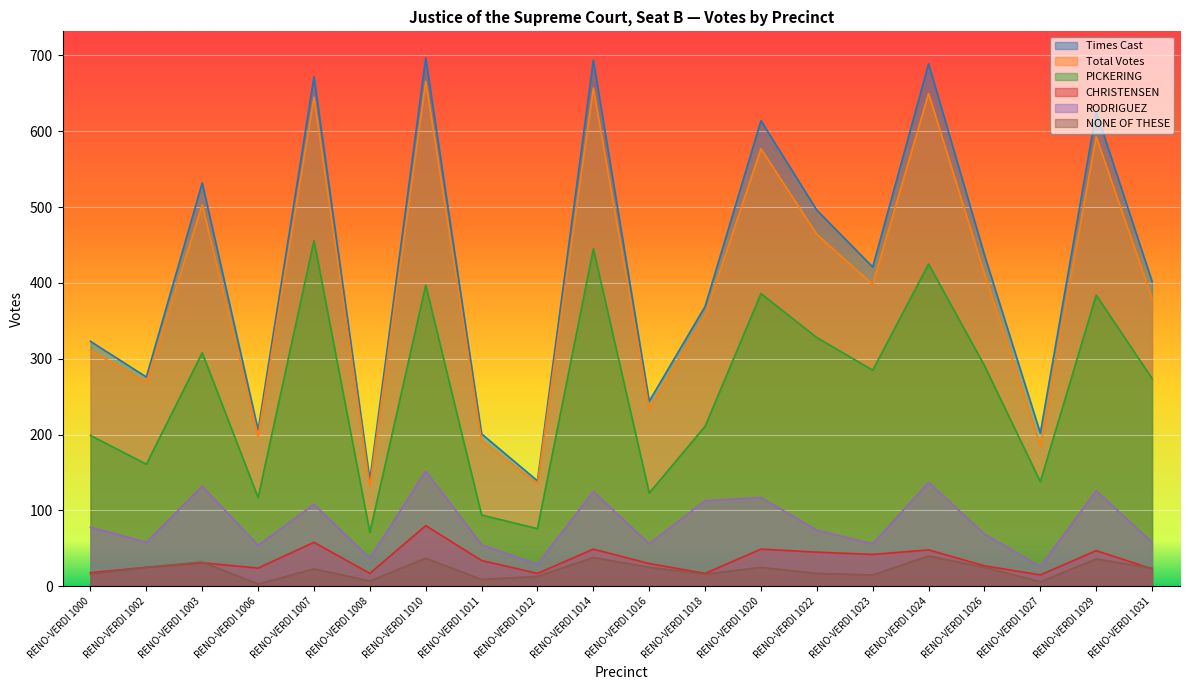

What is the lowest value of the RODRIGUEZ series?

26